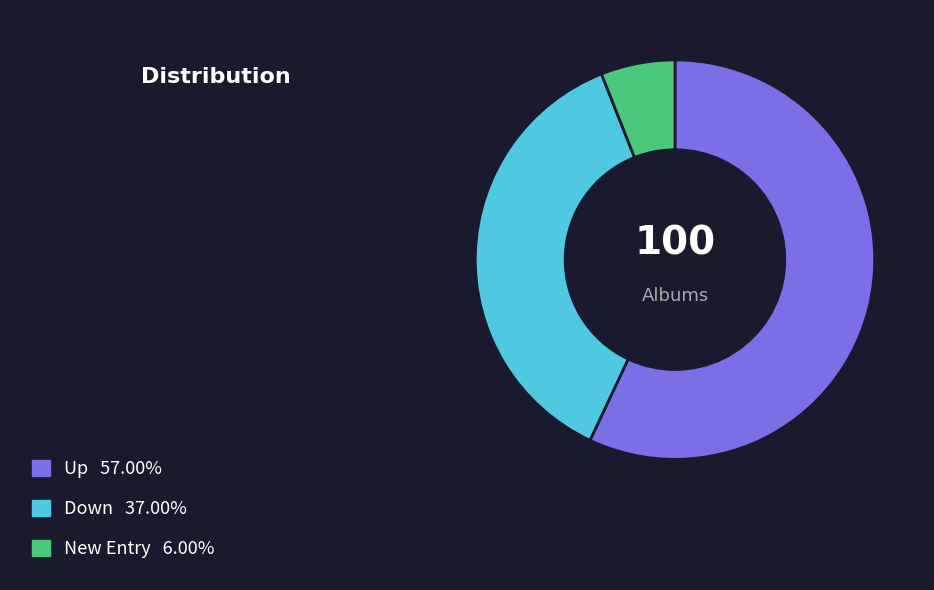

Is there a majority slice in this chart?

Yes